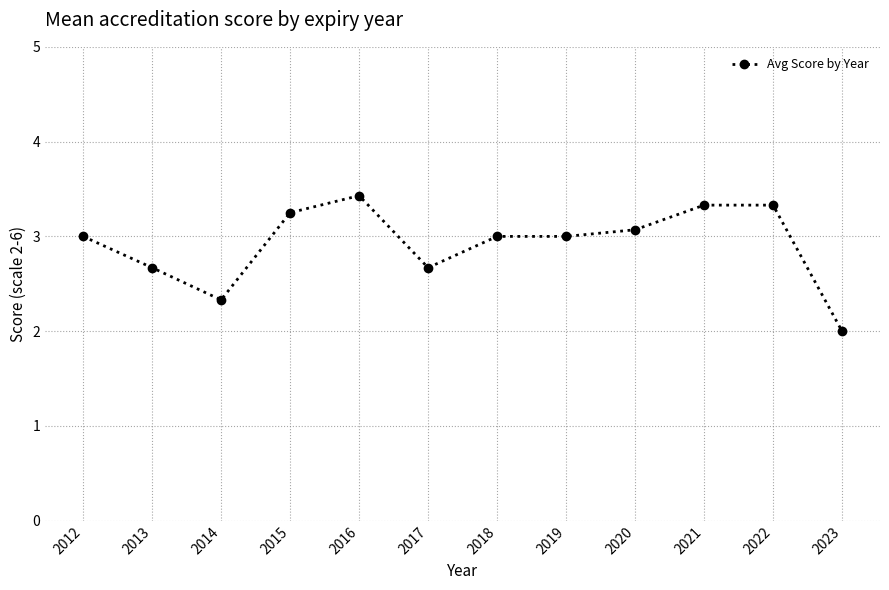

At which category does the data reach its first local peak?

2016